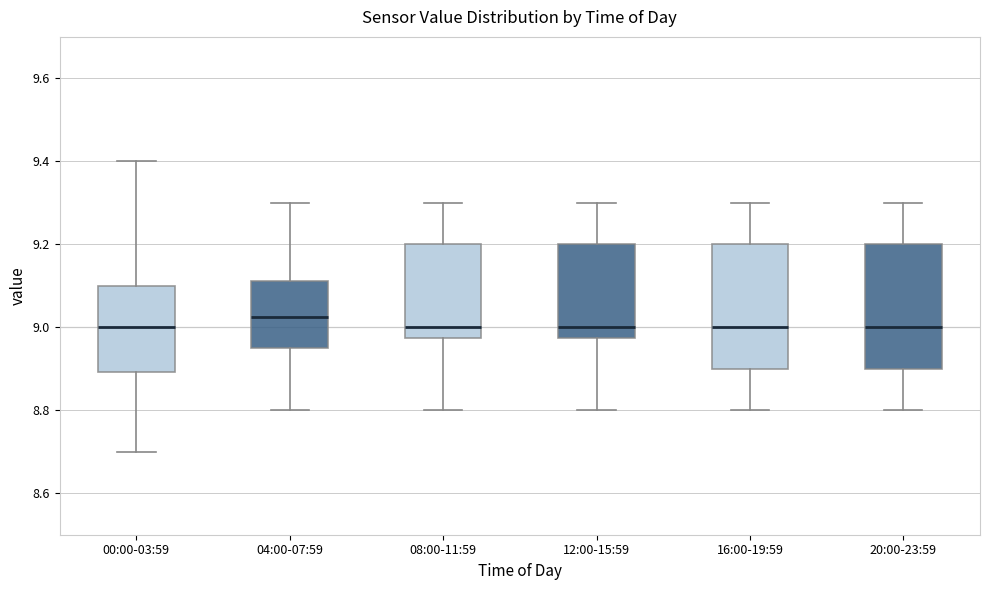

Reading left to right, read every box against the y-axis: the position of its median line, the range the box covers, and the ends of its whiskers. The values are not printed on the chart, so give them approximately, as read against the axis.

00:00-03:59: median 9.00, box 8.90 to 9.10, whiskers 8.70 to 9.40
04:00-07:59: median 9.02, box 8.96 to 9.12, whiskers 8.80 to 9.30
08:00-11:59: median 9.00, box 8.98 to 9.20, whiskers 8.80 to 9.30
12:00-15:59: median 9.00, box 8.98 to 9.20, whiskers 8.80 to 9.30
16:00-19:59: median 9.00, box 8.90 to 9.20, whiskers 8.80 to 9.30
20:00-23:59: median 9.00, box 8.90 to 9.20, whiskers 8.80 to 9.30